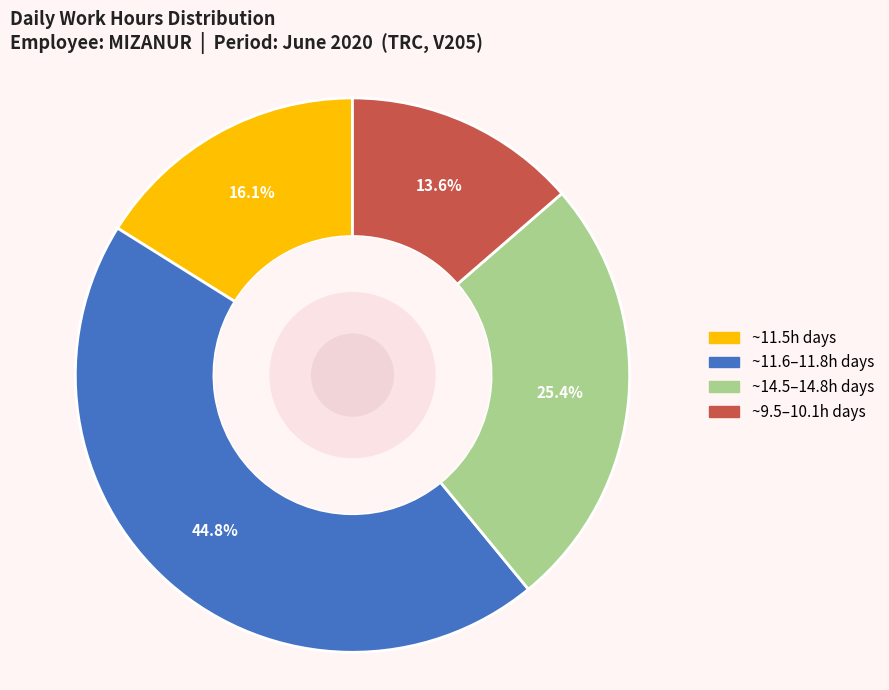

Is there a majority slice in this chart?

No